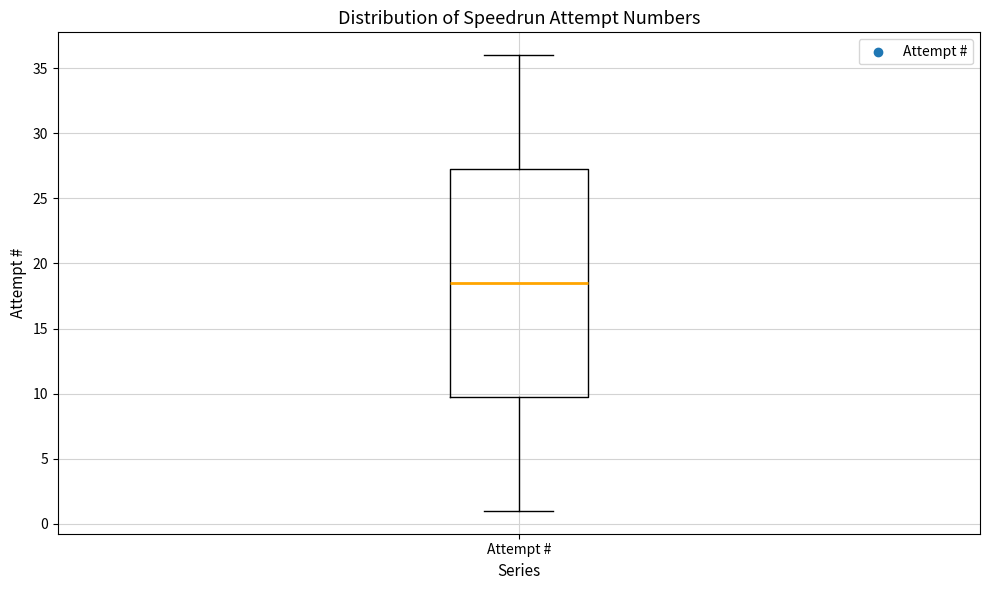

Transcribe this box plot: give where the median line is, the range the box spans, and where the two whiskers end, as read against the y-axis. The values are not printed on the chart, so give them approximately, as read against the axis.

median 18.5, box 10.0 to 27.5, whiskers 1.0 to 36.0